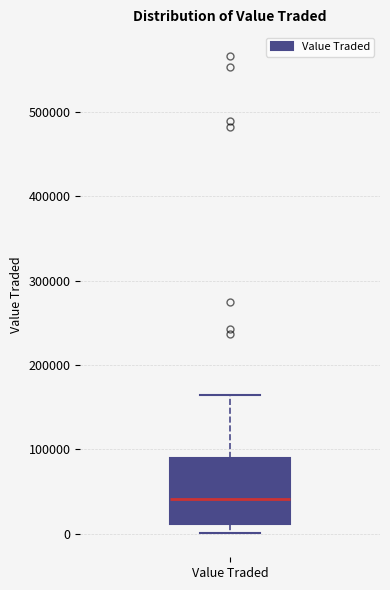

Read this box plot against the y-axis: the position of the median line, the range covered by the box, and the ends of both whiskers. The values are not printed on the chart, so give them approximately, as read against the axis.

median 40000, box 10000 to 90000, whiskers 0 to 160000